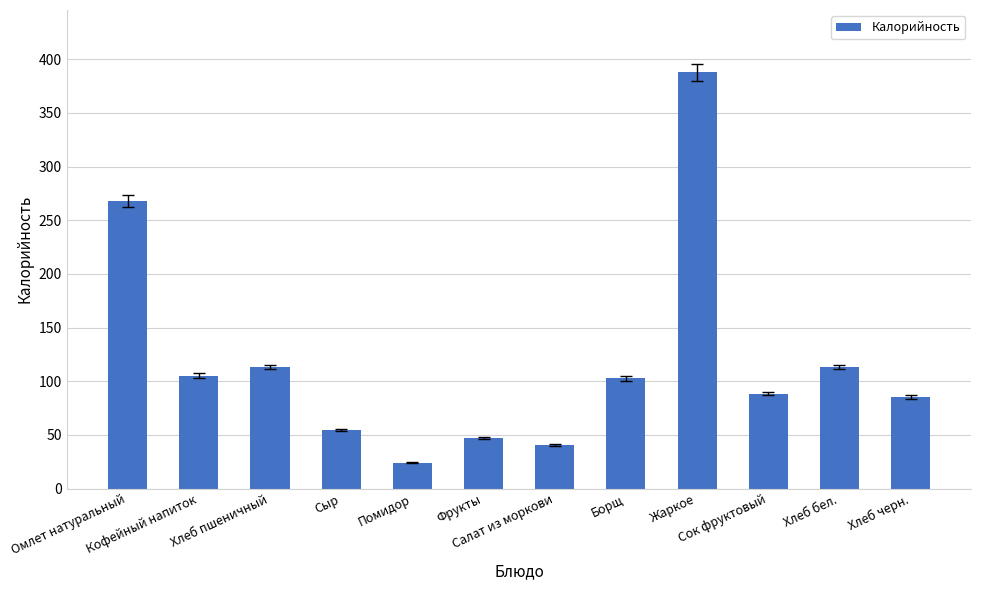

What is the smallest value displayed?

24.0